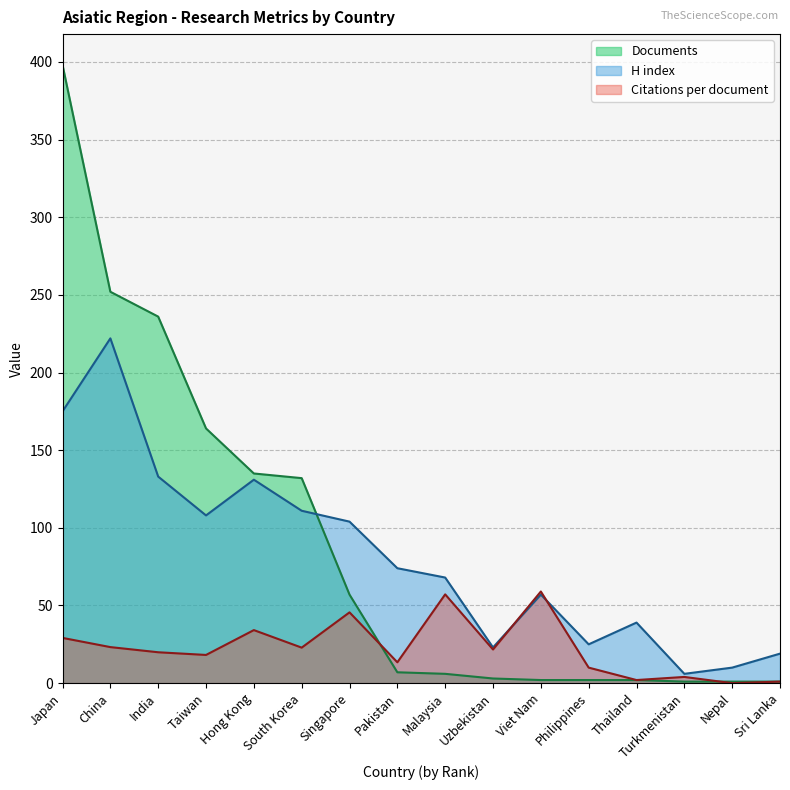

At which label is Citations per document closest to 29?

Japan